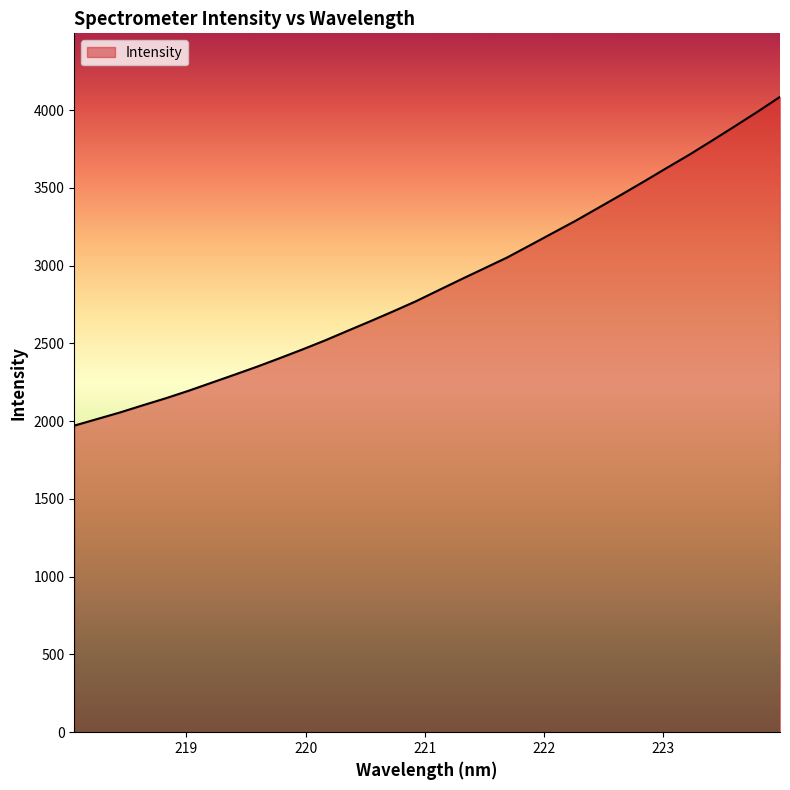

Does the chart have visible grid lines?

No